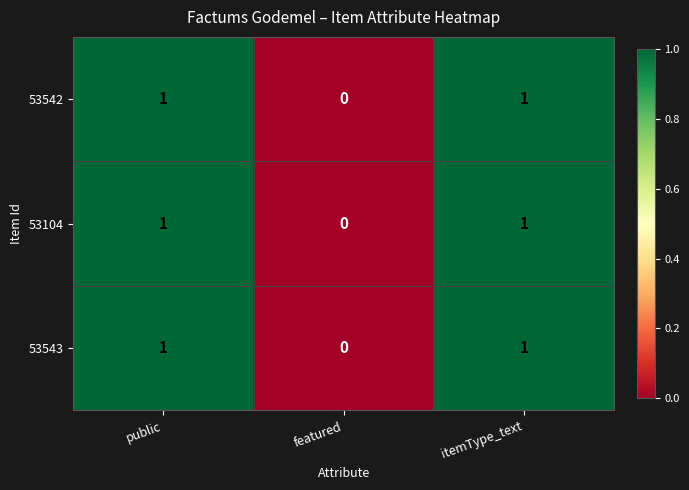

The value of 53542 at itemType_text is 1. True or false?

True